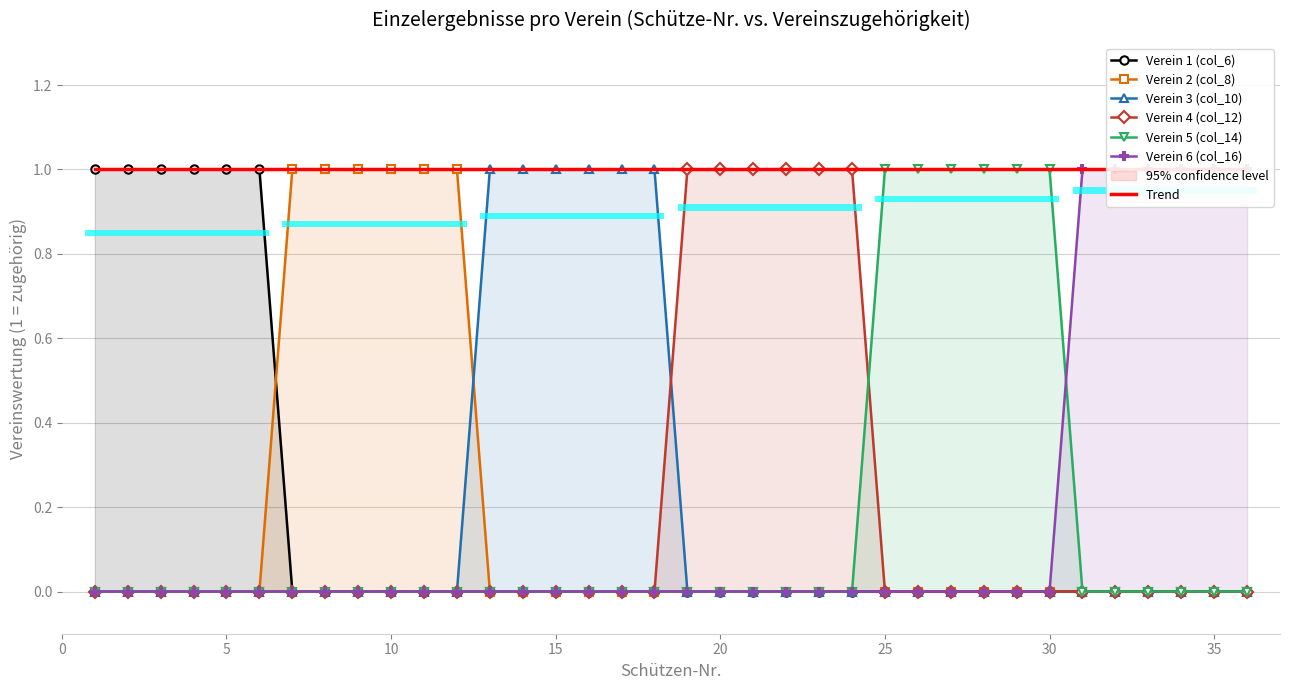

List the series in order of their peak value, lowest first.

Verein 1 (col_6), Verein 2 (col_8), Verein 3 (col_10), Verein 4 (col_12), Verein 5 (col_14), Verein 6 (col_16)